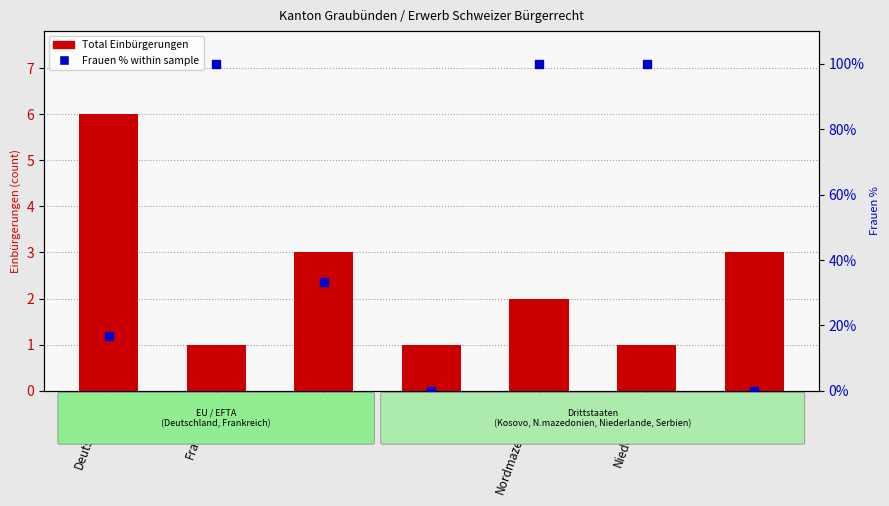

Which series reaches the minimum Y coordinate?

Frauen % within sample